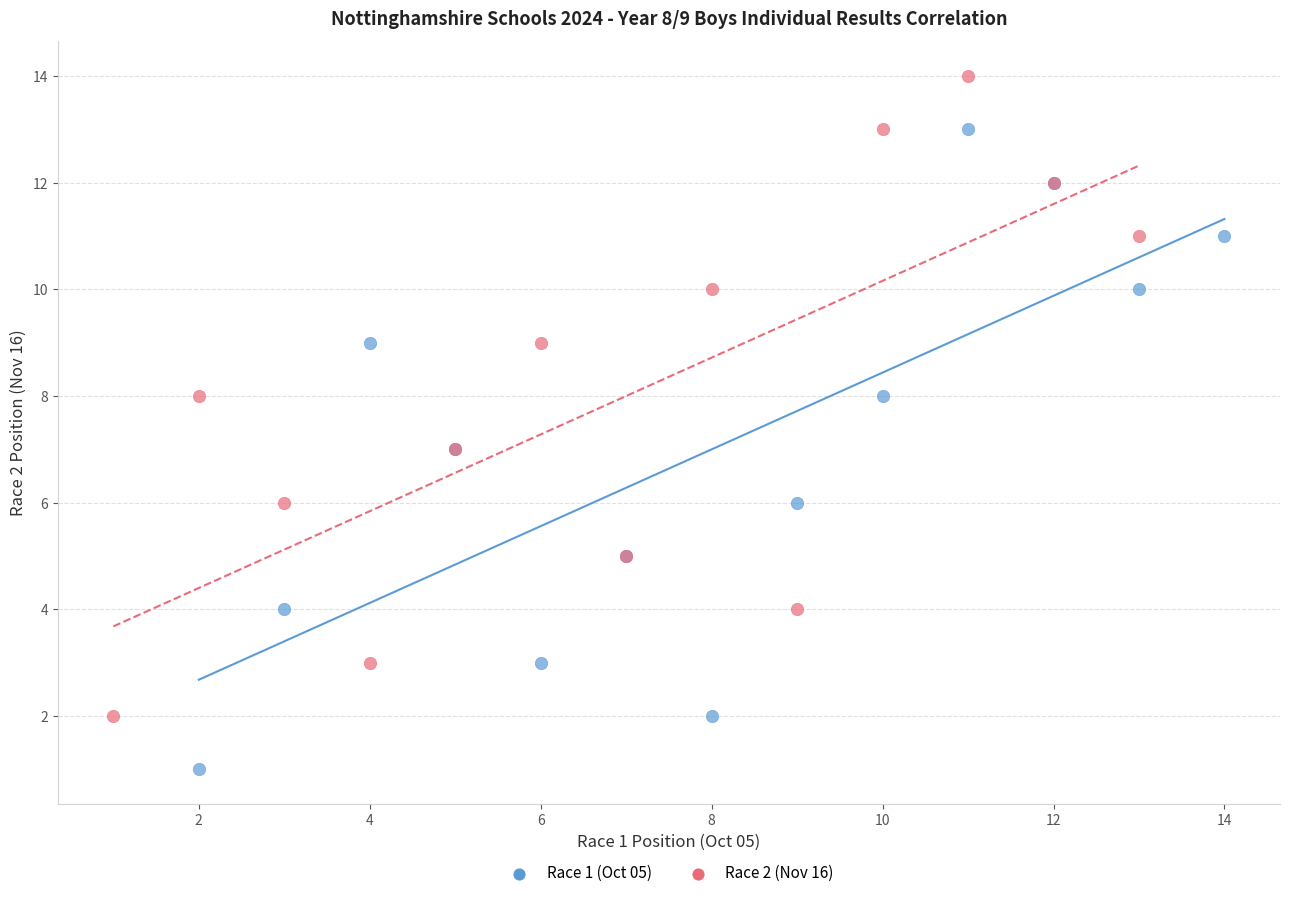

Which series reaches the minimum Y coordinate?

Race 1 (Oct 05)